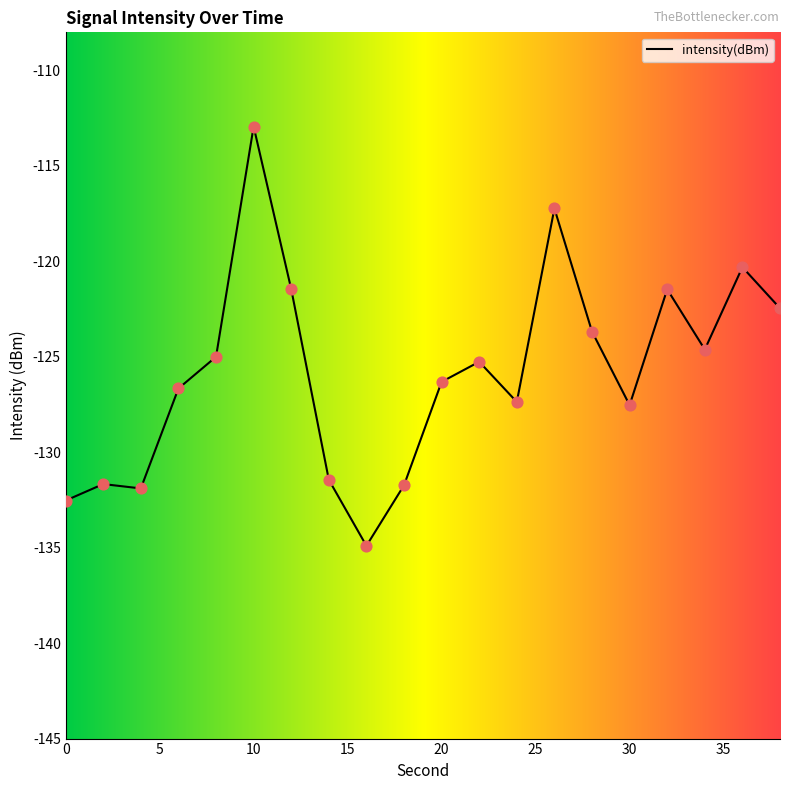

What is the minimum value shown in the chart?

-134.9